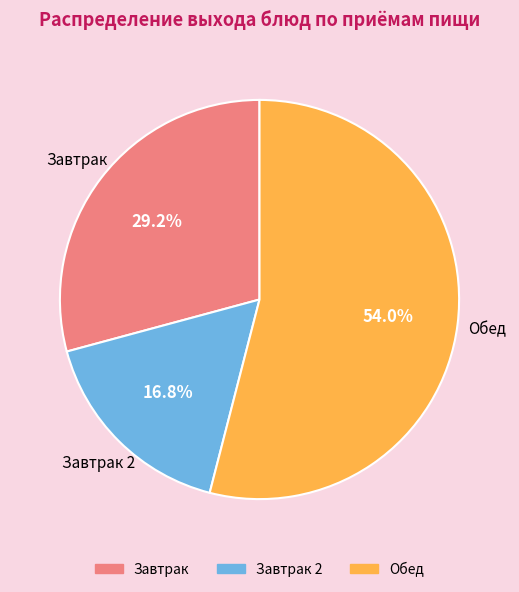

Is there a majority slice in this chart?

Yes